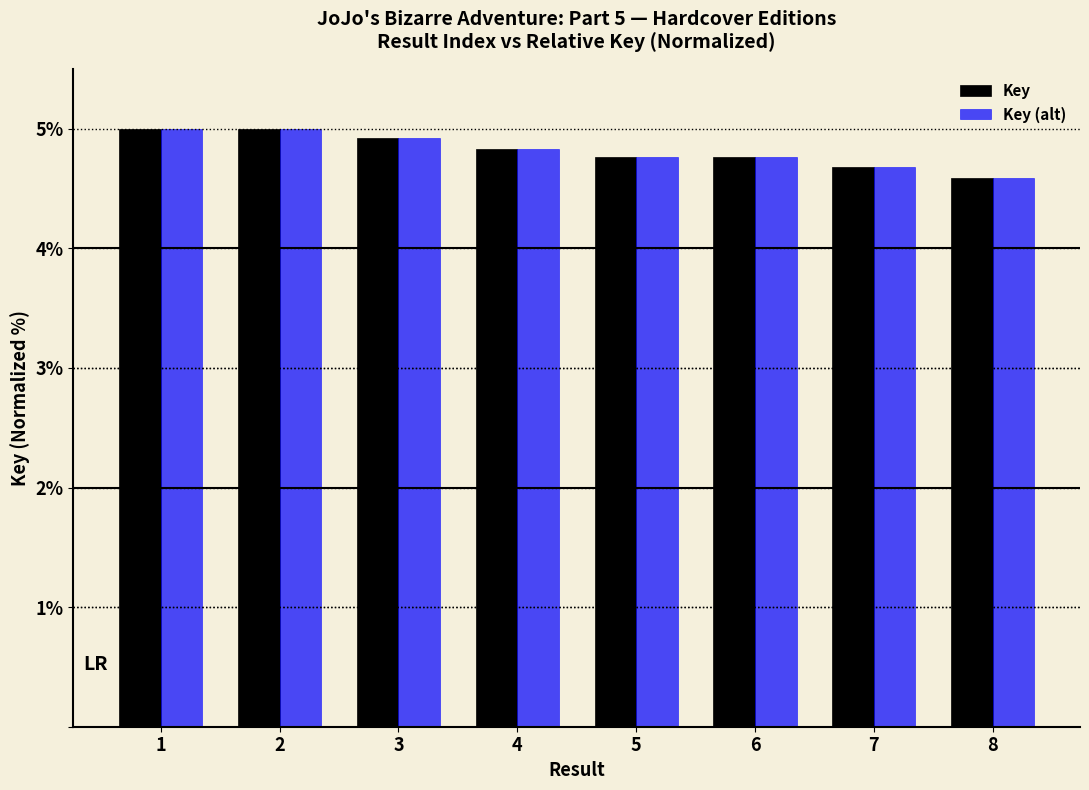

What are all the series names shown in the legend?

Key, Key (alt)